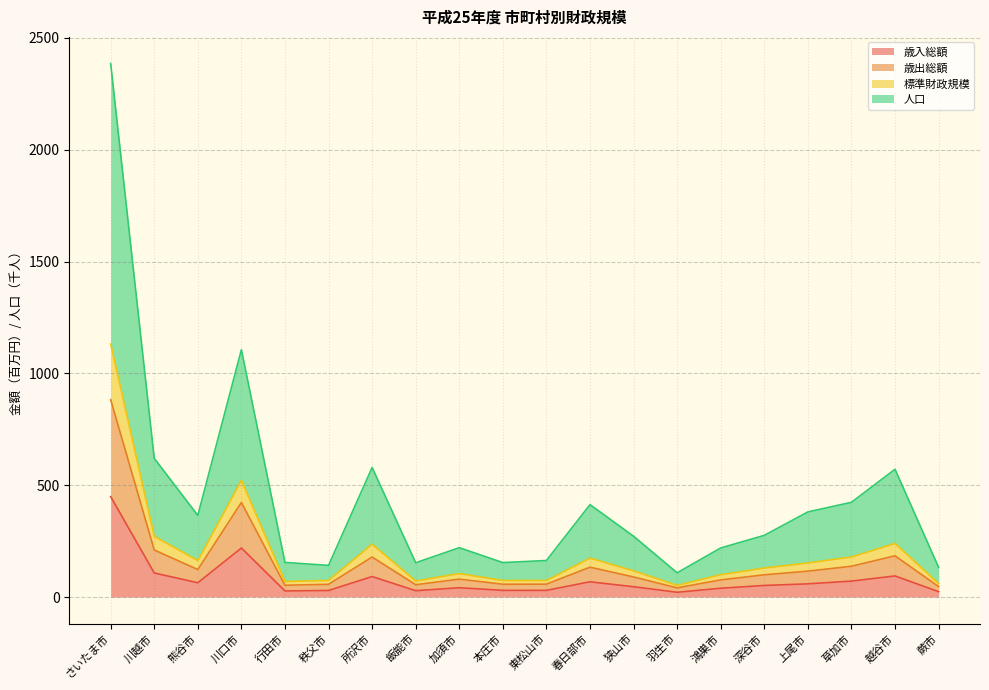

At which label is 人口 closest to 591?

川口市